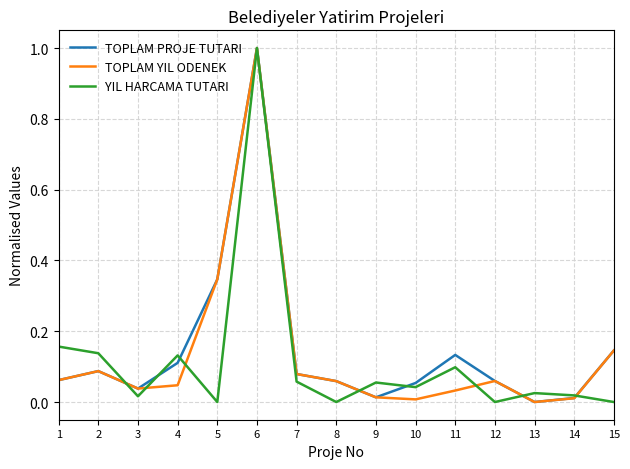

At which category is the sum across all series the highest?

6